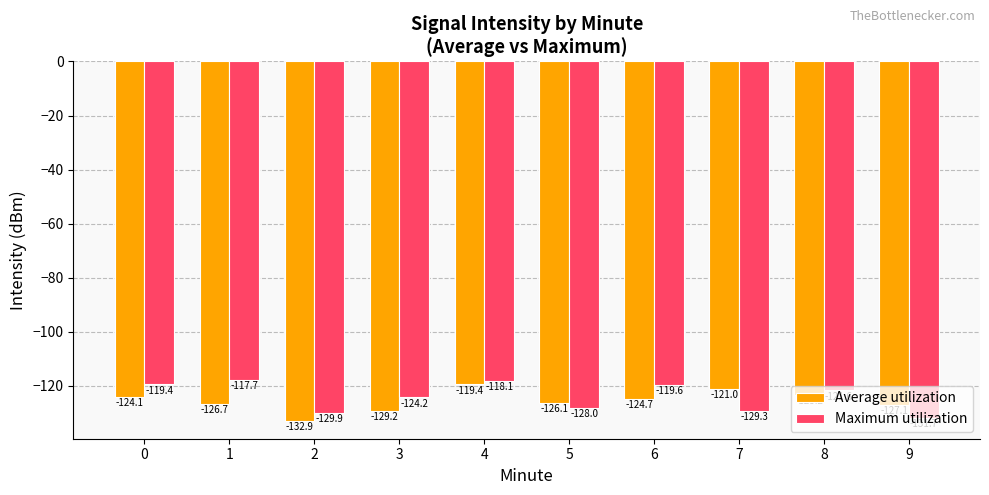

How many values in the Maximum utilization series are below -121?

6